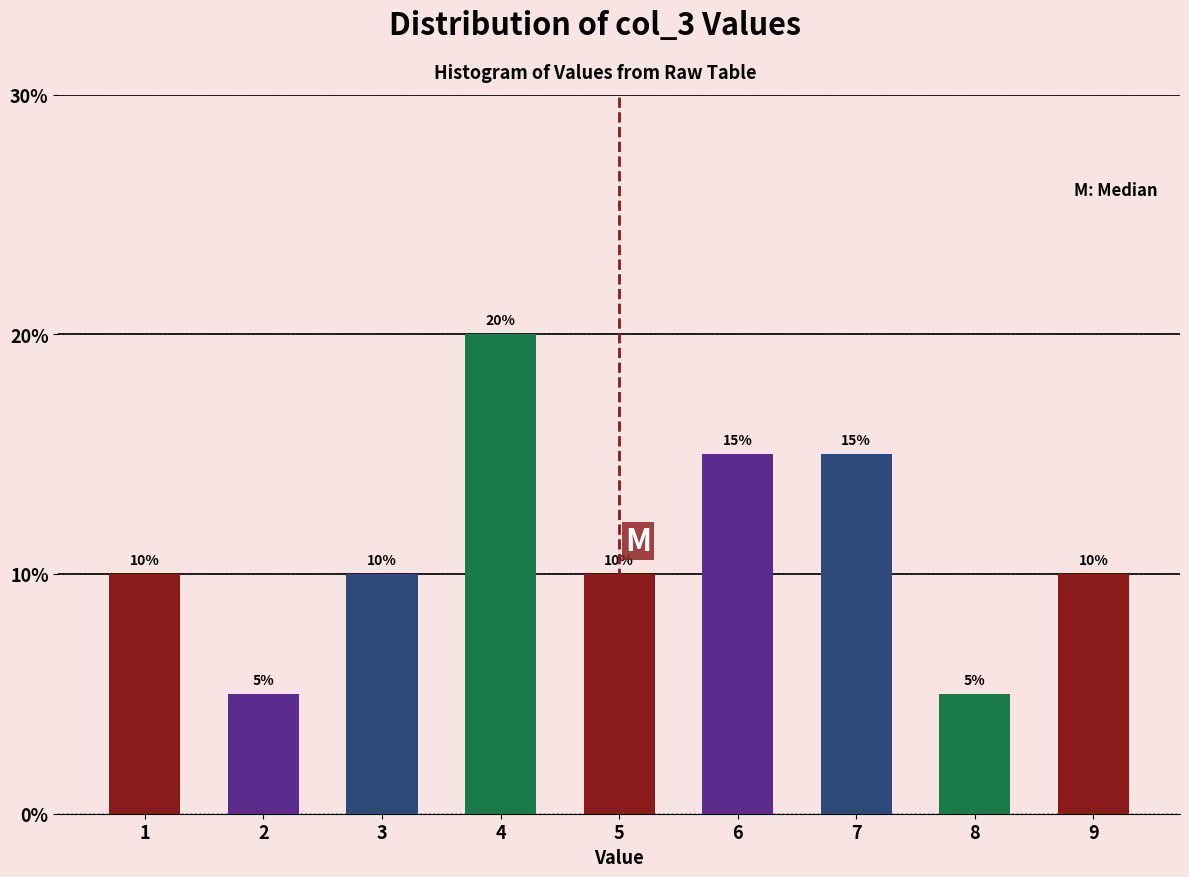

Reading left to right, extract all data points from this chart.

10	5	10	20	10	15	15	5	10